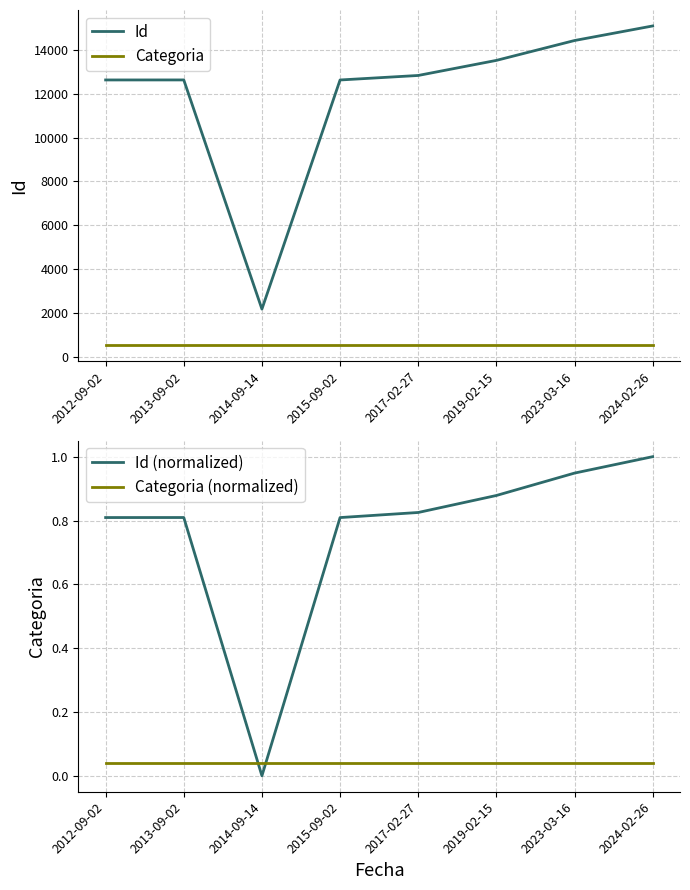

True or false: Categoria has more than 2 points higher than both neighbors.

False